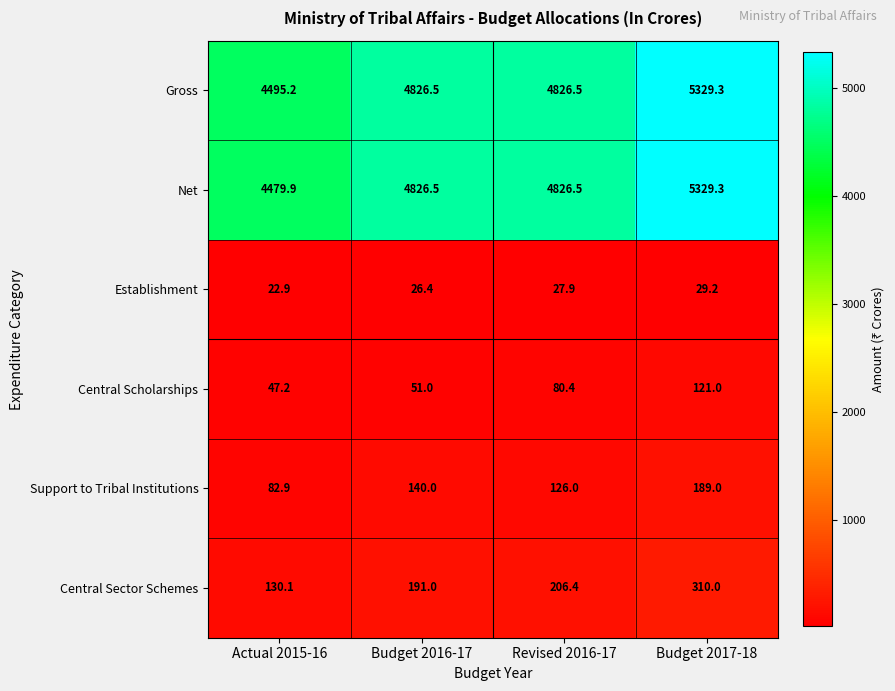

Reading left to right, list all the values displayed in this chart.

Gross: Actual 2015-16=4495.2	Budget 2016-17=4826.5	Revised 2016-17=4826.5	Budget 2017-18=5329.3
Net: Actual 2015-16=4479.9	Budget 2016-17=4826.5	Revised 2016-17=4826.5	Budget 2017-18=5329.3
Establishment: Actual 2015-16=22.9	Budget 2016-17=26.4	Revised 2016-17=27.9	Budget 2017-18=29.2
Central Scholarships: Actual 2015-16=47.2	Budget 2016-17=51.0	Revised 2016-17=80.4	Budget 2017-18=121.0
Support to Tribal Institutions: Actual 2015-16=82.9	Budget 2016-17=140.0	Revised 2016-17=126.0	Budget 2017-18=189.0
Central Sector Schemes: Actual 2015-16=130.1	Budget 2016-17=191.0	Revised 2016-17=206.4	Budget 2017-18=310.0